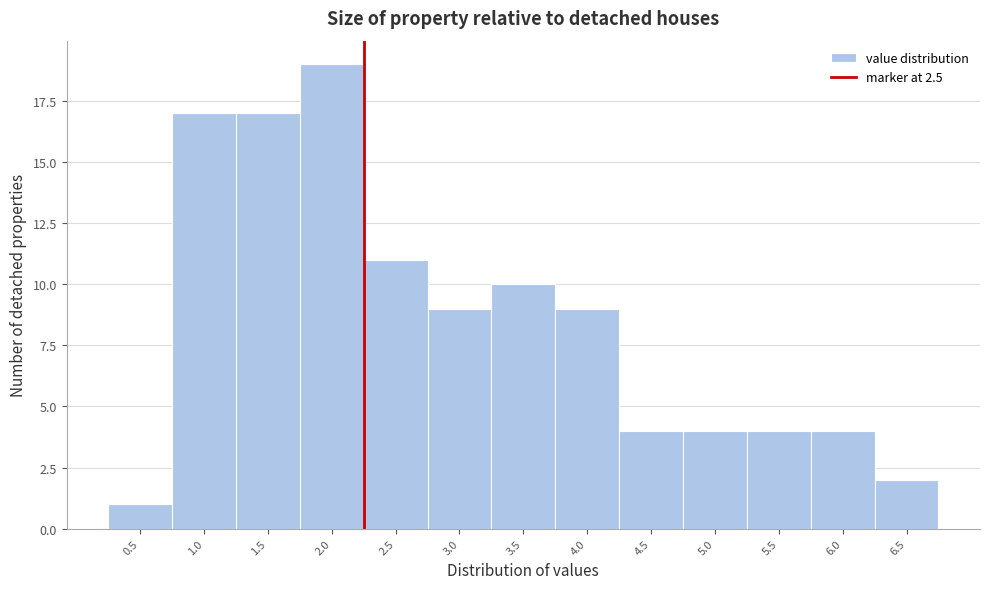

Reading right to left, list all the values displayed in this chart.

2	4	4	4	4	9	10	9	11	19	17	17	1